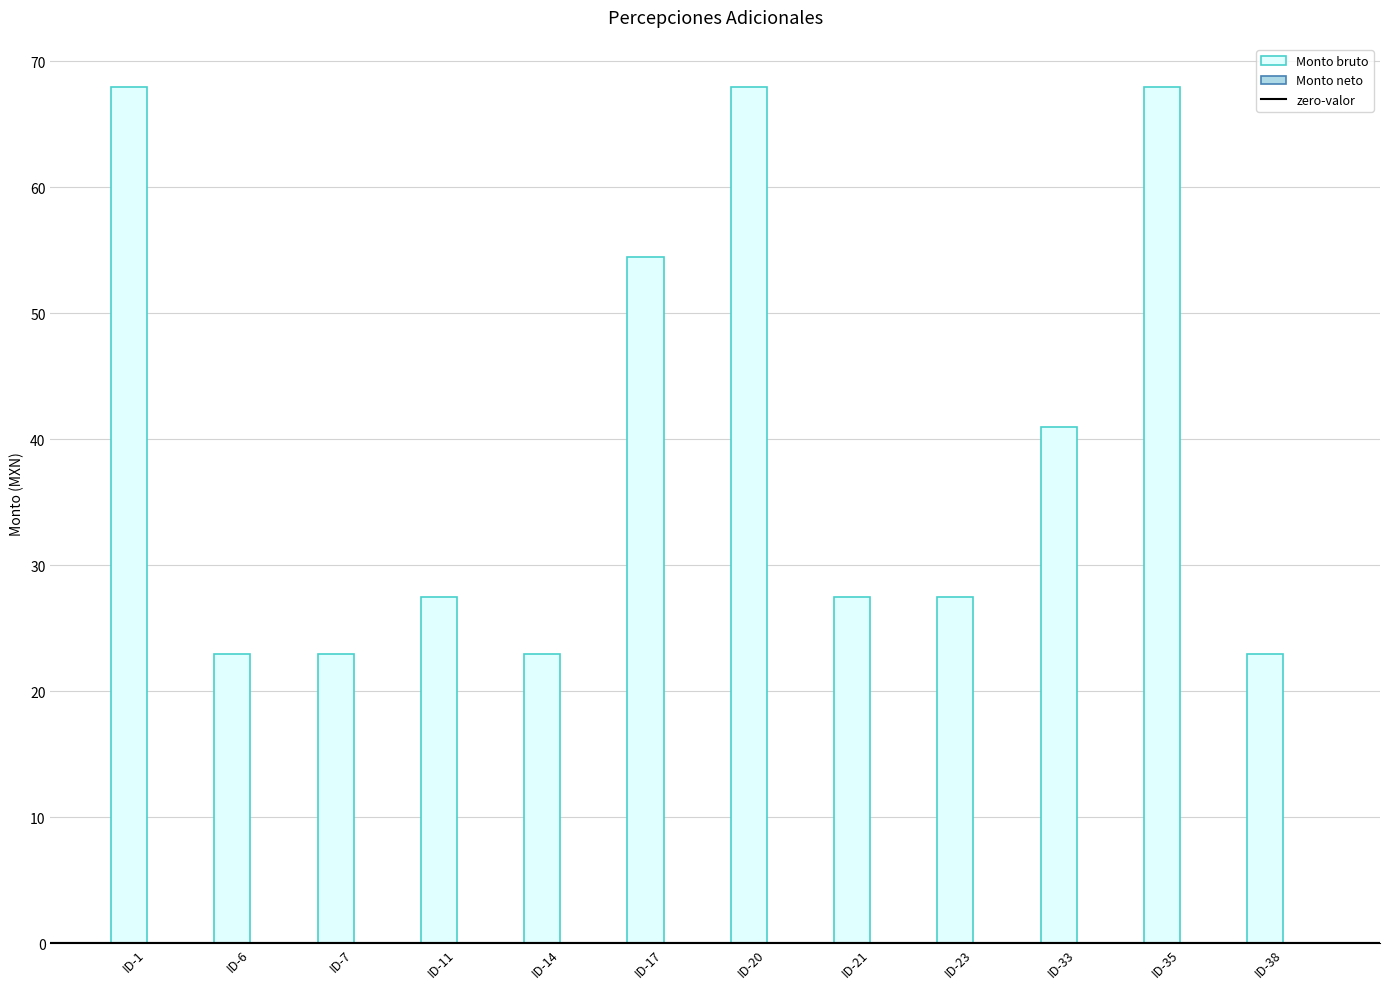

The chart shows a value of 27.5 at ID-11. True or false?

True